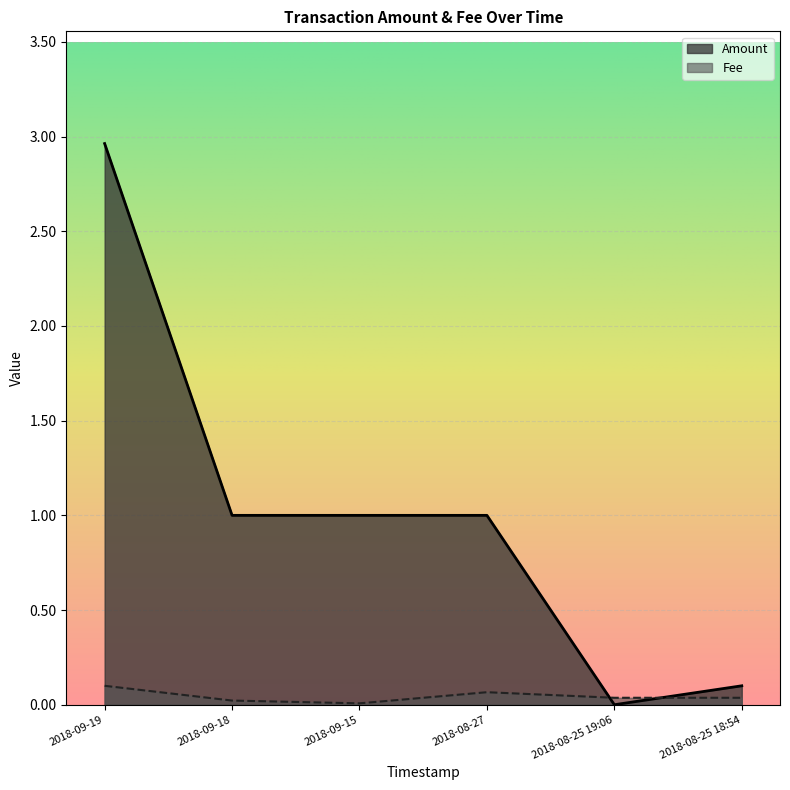

True or false: Amount has a value of 0.1 at 2018-08-25 18:54.

False